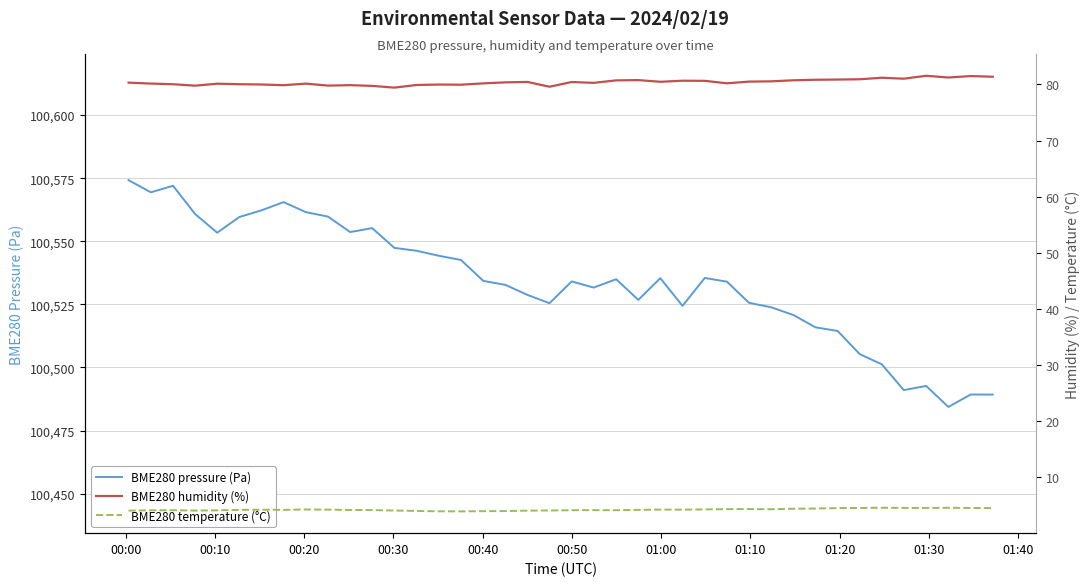

List the series in order of their peak value, highest first.

BME280 pressure (Pa), BME280 humidity (%), BME280 temperature (°C)